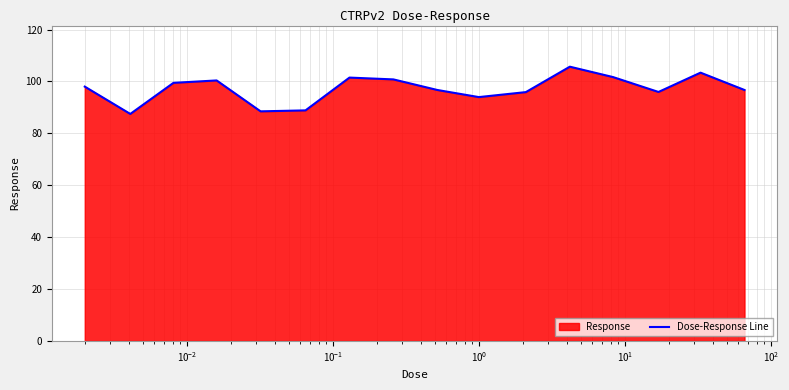

What is the difference between the maximum and minimum values?

18.2